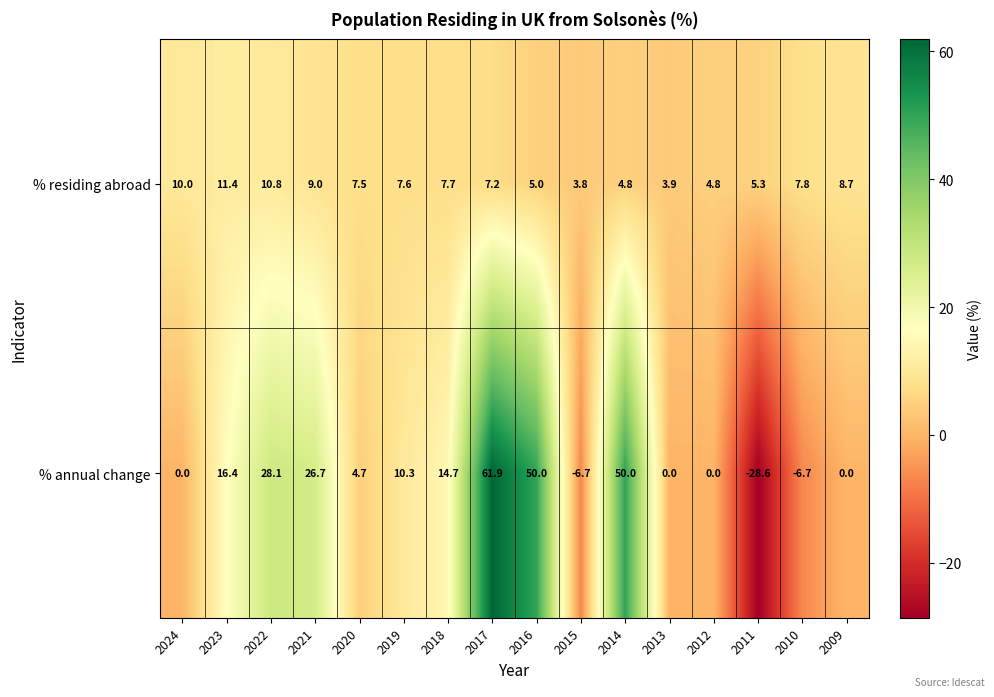

Which category has the lowest value across all series?

2011